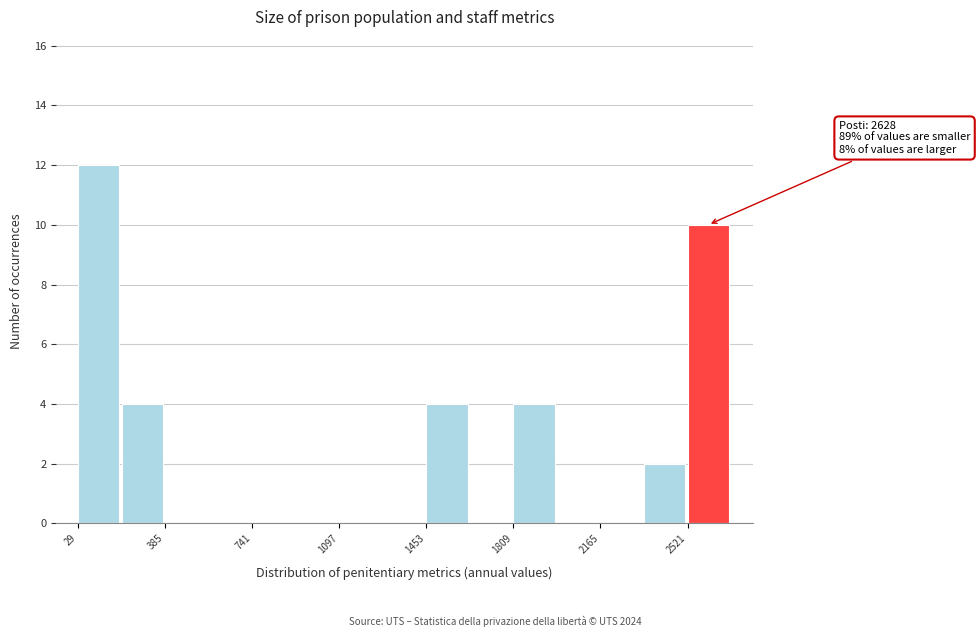

Around what value on the x-axis is the tallest bar? Give the approximate position of its centre, as read against the axis.

100